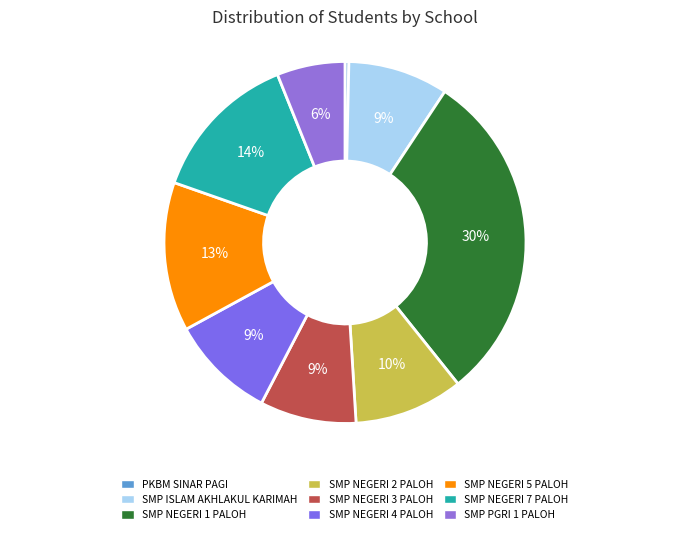

Combined, what portion of the pie is SMP NEGERI 3 PALOH and SMP NEGERI 7 PALOH?

22.2%